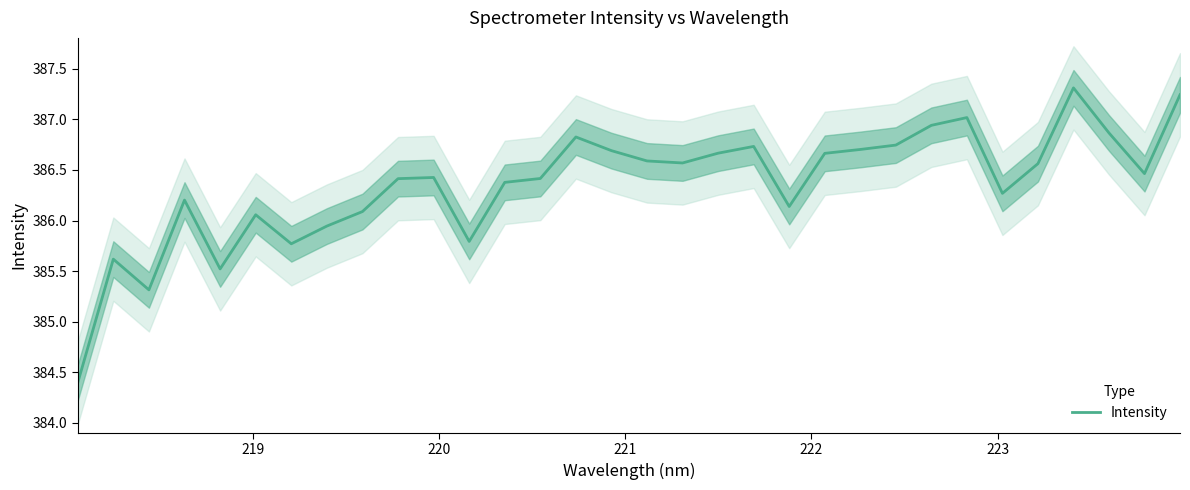

What is the average value?

386.4